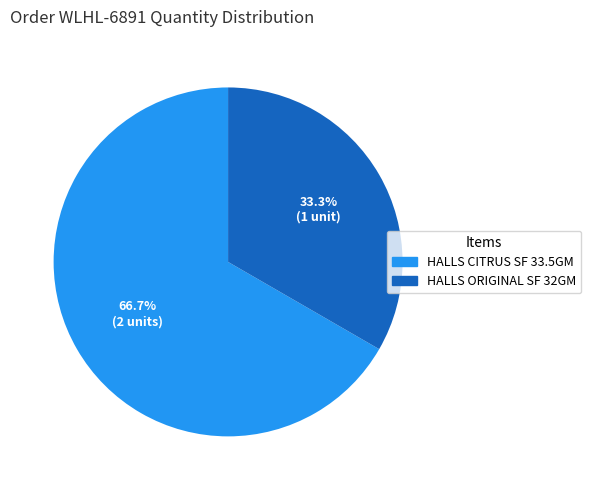

Does any single category account for the majority?

Yes